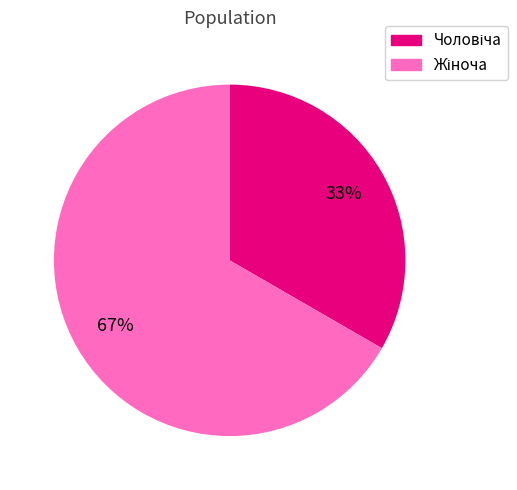

Does any single category account for the majority?

Yes